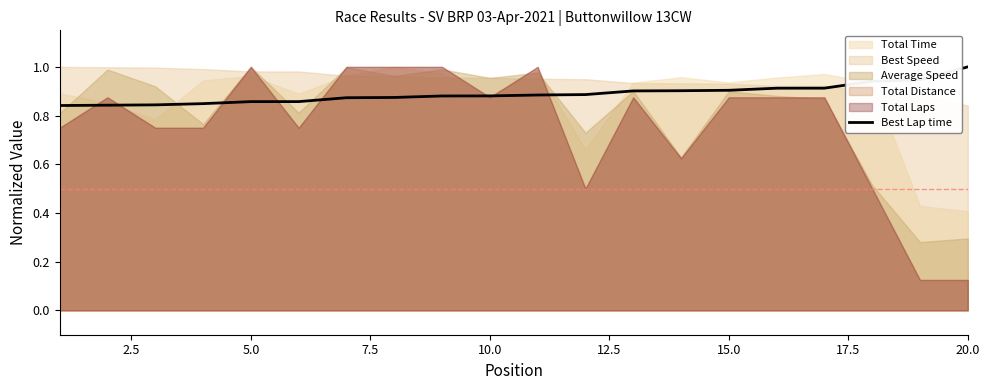

What is the maximum value for Best Lap time?

1.0